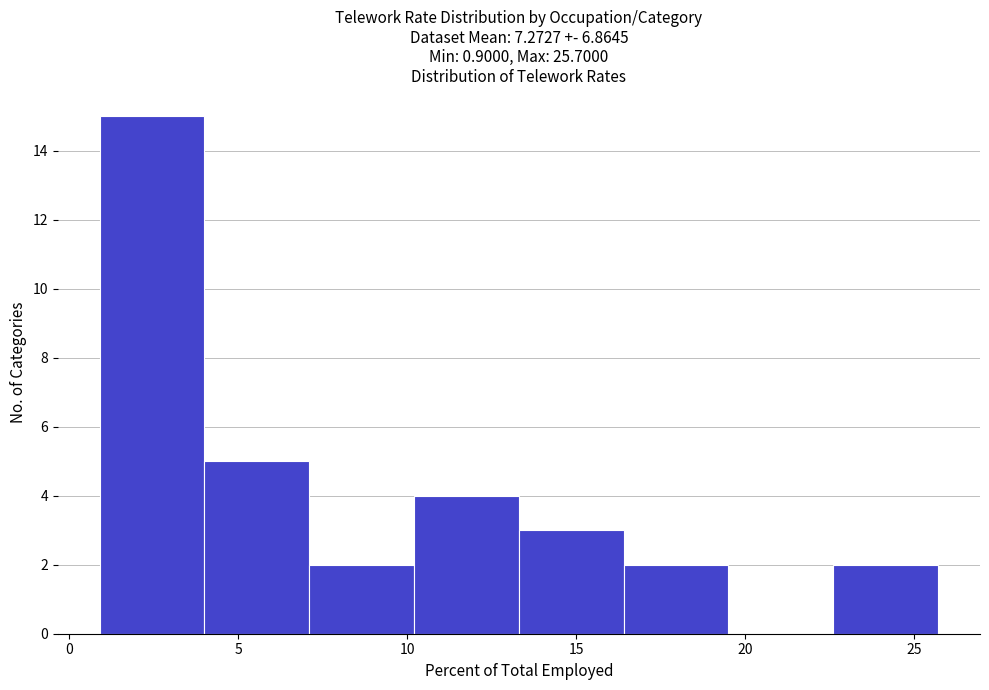

Reading left to right, list every bar in this chart as the range it spans on the x-axis followed by its height. Neither the bar edges nor the heights are printed on the chart, so give them approximately, as read against the axes.

0.9 to 4.0: 15
4.0 to 7.1: 5
7.1 to 10.2: 2
10.2 to 13.3: 4
13.3 to 16.4: 3
16.4 to 19.5: 2
19.5 to 22.6: 0
22.6 to 25.7: 2